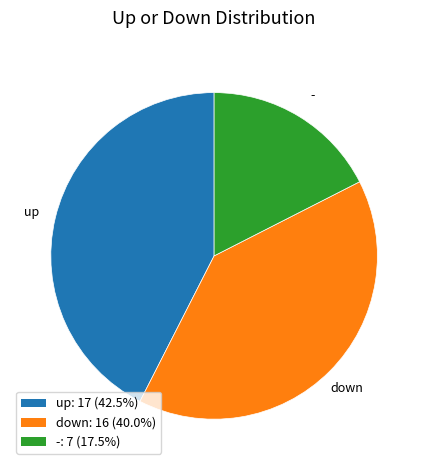

Does -: 7 (17.5%) represent more than half of the total?

No